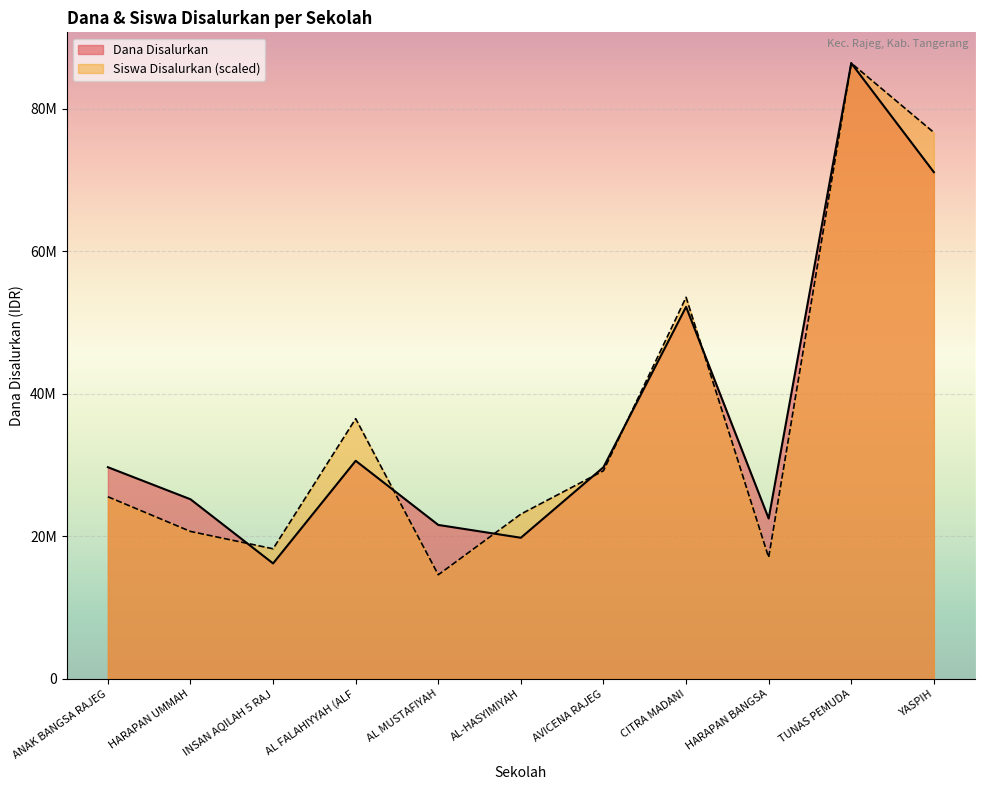

What is the label of the 3rd point from the right?

HARAPAN BANGSA